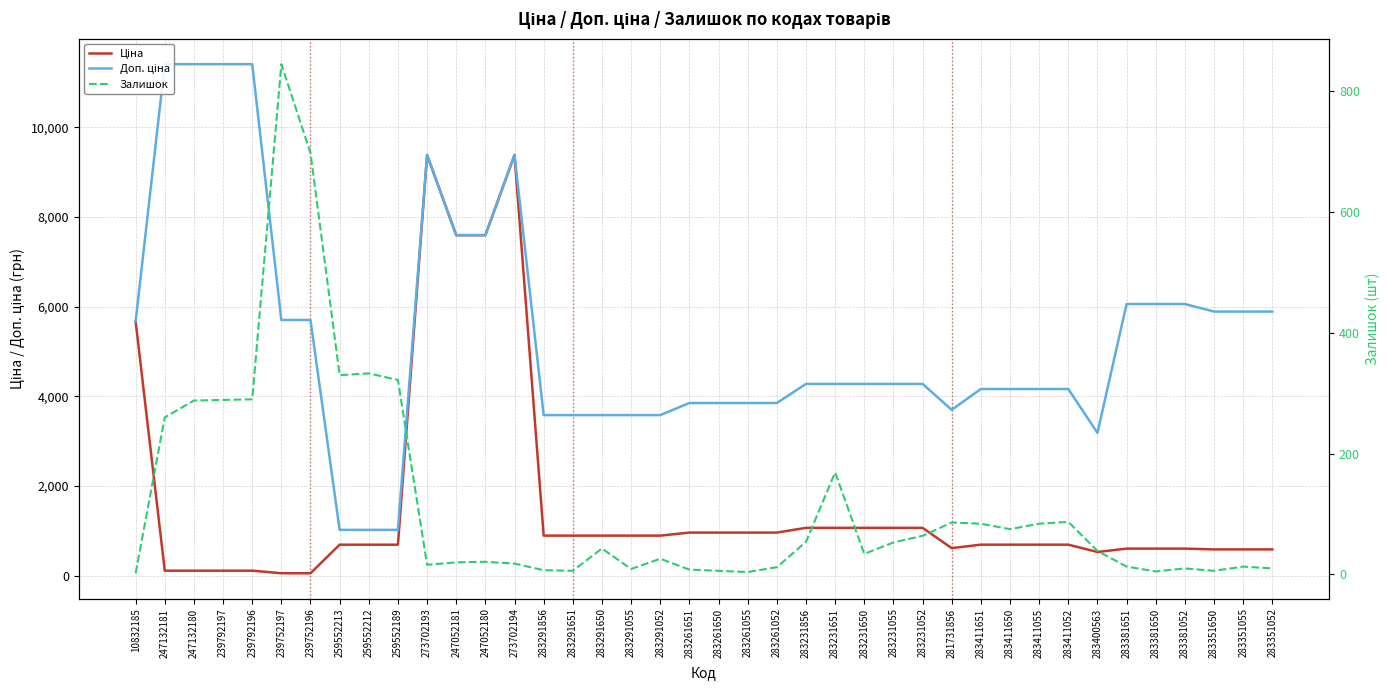

Which series changed the most between 239792196 and 283411650?

Доп. ціна